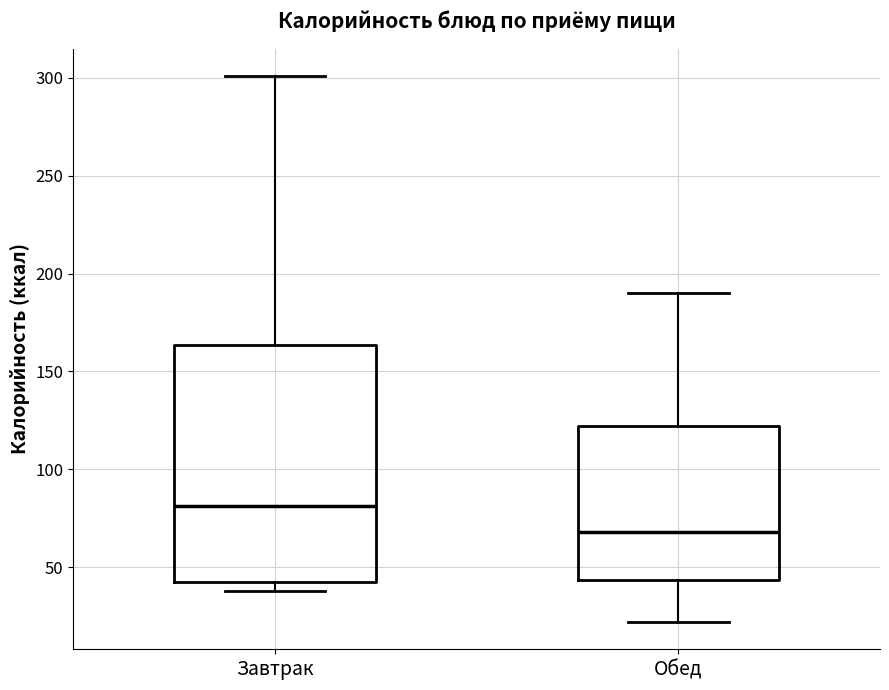

Reading left to right, read every box against the y-axis: the position of its median line, the range the box covers, and the ends of its whiskers. The values are not printed on the chart, so give them approximately, as read against the axis.

Завтрак: median 80, box 45 to 165, whiskers 40 to 300
Обед: median 70, box 45 to 120, whiskers 20 to 190